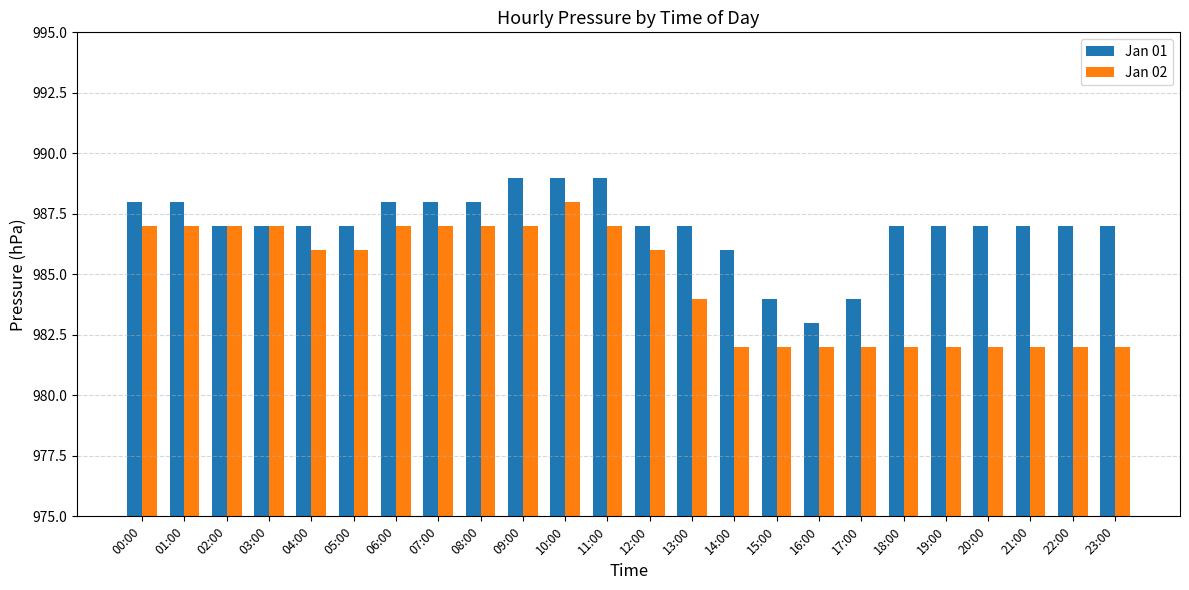

At 14:00, list the series in order from smallest to largest.

Jan 02, Jan 01